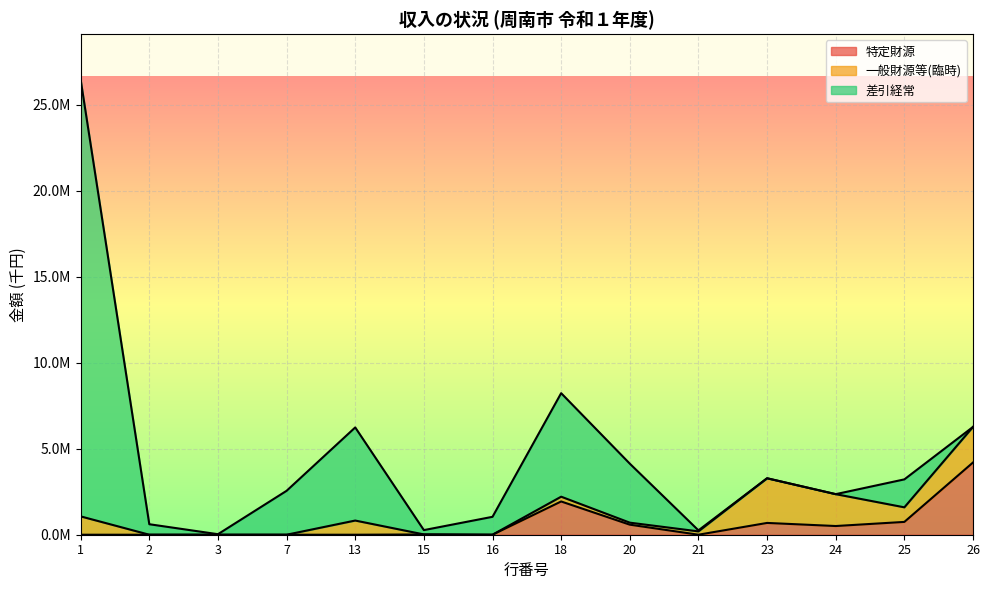

What is the value of the 差引経常 point at the 1st from the left?

25388585